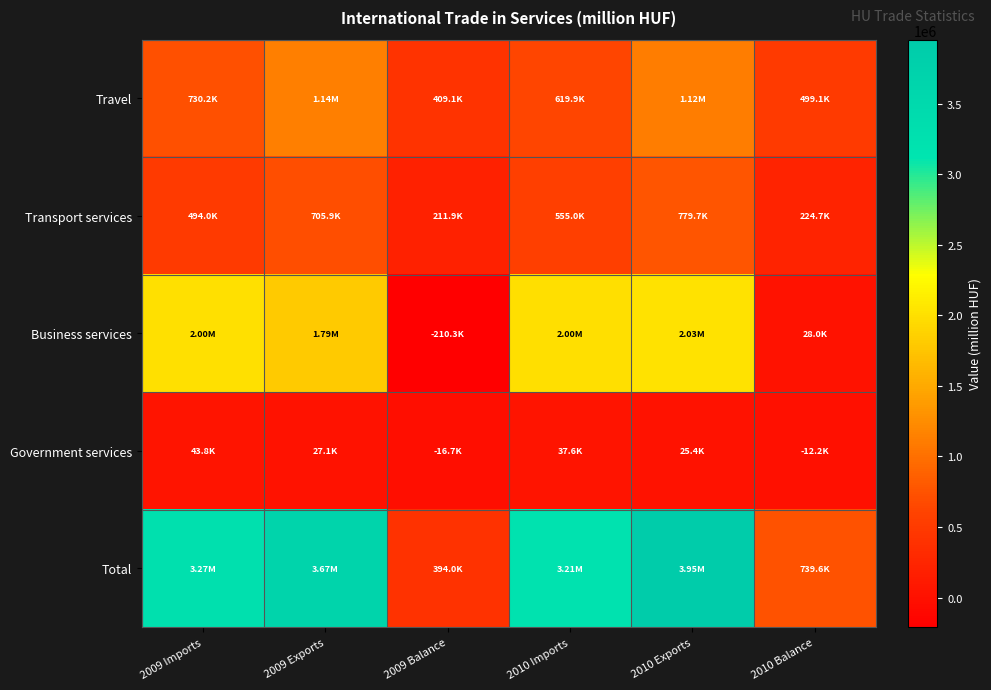

What is the spread (max minus min) of values at 2009 Balance?

619392.8